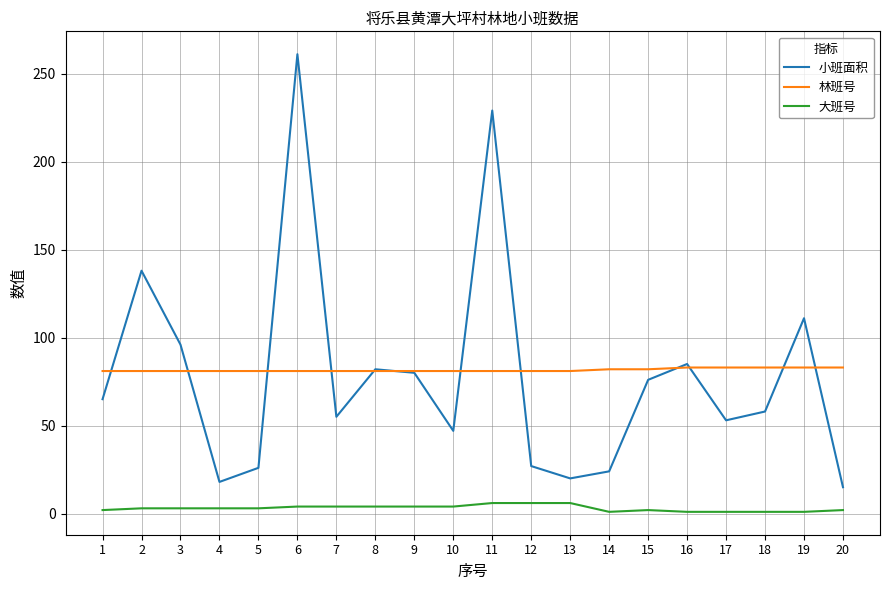

What is the sum of all 林班号 values?

1632